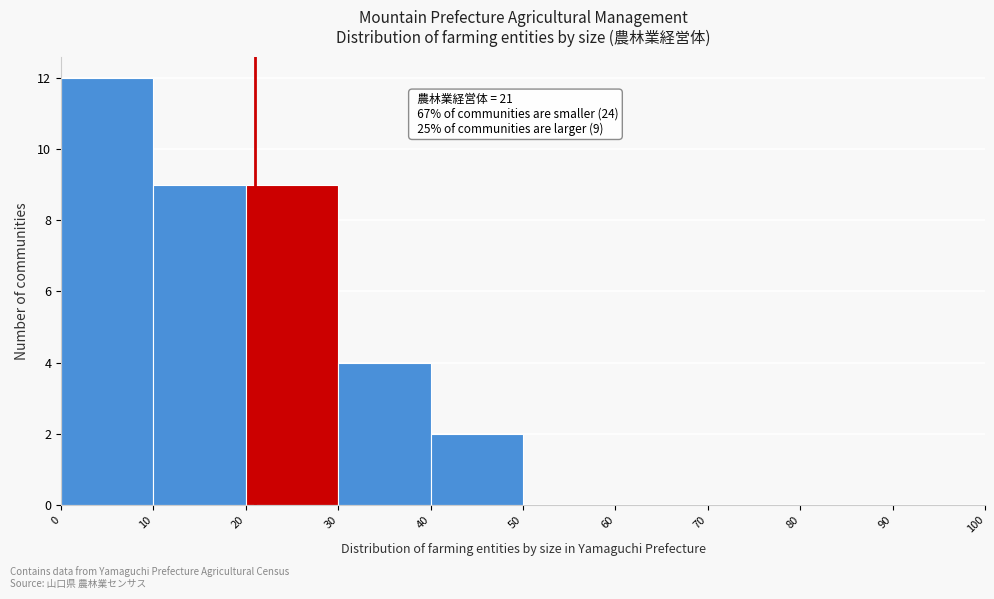

Over which range of the x-axis is the bar tallest?

0 to 10